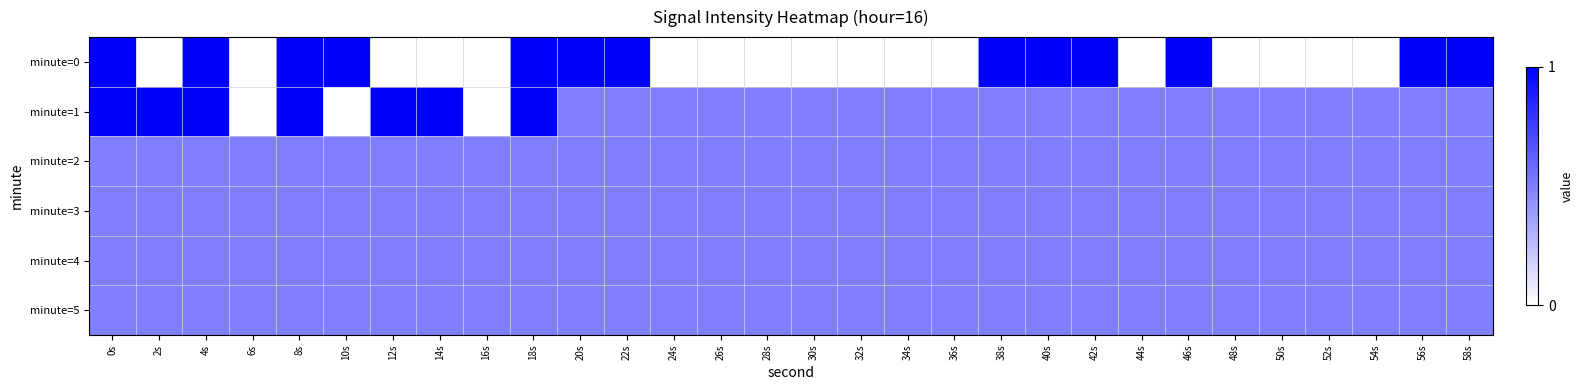

Reading left to right, list all the values displayed in this chart.

minute=0: 0s=1.0	2s=0.0	4s=1.0	6s=0.0	8s=1.0	10s=1.0	12s=0.0	14s=0.0	16s=0.0	18s=1.0	20s=1.0	22s=1.0	24s=0.0	26s=0.0	28s=0.0	30s=0.0	32s=0.0	34s=0.0	36s=0.0	38s=1.0	40s=1.0	42s=1.0	44s=0.0	46s=1.0	48s=0.0	50s=0.0	52s=0.0	54s=0.0	56s=1.0	58s=1.0
minute=1: 0s=1.0	2s=1.0	4s=1.0	6s=0.0	8s=1.0	10s=0.0	12s=1.0	14s=1.0	16s=0.0	18s=1.0	20s=0.5	22s=0.5	24s=0.5	26s=0.5	28s=0.5	30s=0.5	32s=0.5	34s=0.5	36s=0.5	38s=0.5	40s=0.5	42s=0.5	44s=0.5	46s=0.5	48s=0.5	50s=0.5	52s=0.5	54s=0.5	56s=0.5	58s=0.5
minute=2: 0s=0.5	2s=0.5	4s=0.5	6s=0.5	8s=0.5	10s=0.5	12s=0.5	14s=0.5	16s=0.5	18s=0.5	20s=0.5	22s=0.5	24s=0.5	26s=0.5	28s=0.5	30s=0.5	32s=0.5	34s=0.5	36s=0.5	38s=0.5	40s=0.5	42s=0.5	44s=0.5	46s=0.5	48s=0.5	50s=0.5	52s=0.5	54s=0.5	56s=0.5	58s=0.5
minute=3: 0s=0.5	2s=0.5	4s=0.5	6s=0.5	8s=0.5	10s=0.5	12s=0.5	14s=0.5	16s=0.5	18s=0.5	20s=0.5	22s=0.5	24s=0.5	26s=0.5	28s=0.5	30s=0.5	32s=0.5	34s=0.5	36s=0.5	38s=0.5	40s=0.5	42s=0.5	44s=0.5	46s=0.5	48s=0.5	50s=0.5	52s=0.5	54s=0.5	56s=0.5	58s=0.5
minute=4: 0s=0.5	2s=0.5	4s=0.5	6s=0.5	8s=0.5	10s=0.5	12s=0.5	14s=0.5	16s=0.5	18s=0.5	20s=0.5	22s=0.5	24s=0.5	26s=0.5	28s=0.5	30s=0.5	32s=0.5	34s=0.5	36s=0.5	38s=0.5	40s=0.5	42s=0.5	44s=0.5	46s=0.5	48s=0.5	50s=0.5	52s=0.5	54s=0.5	56s=0.5	58s=0.5
minute=5: 0s=0.5	2s=0.5	4s=0.5	6s=0.5	8s=0.5	10s=0.5	12s=0.5	14s=0.5	16s=0.5	18s=0.5	20s=0.5	22s=0.5	24s=0.5	26s=0.5	28s=0.5	30s=0.5	32s=0.5	34s=0.5	36s=0.5	38s=0.5	40s=0.5	42s=0.5	44s=0.5	46s=0.5	48s=0.5	50s=0.5	52s=0.5	54s=0.5	56s=0.5	58s=0.5